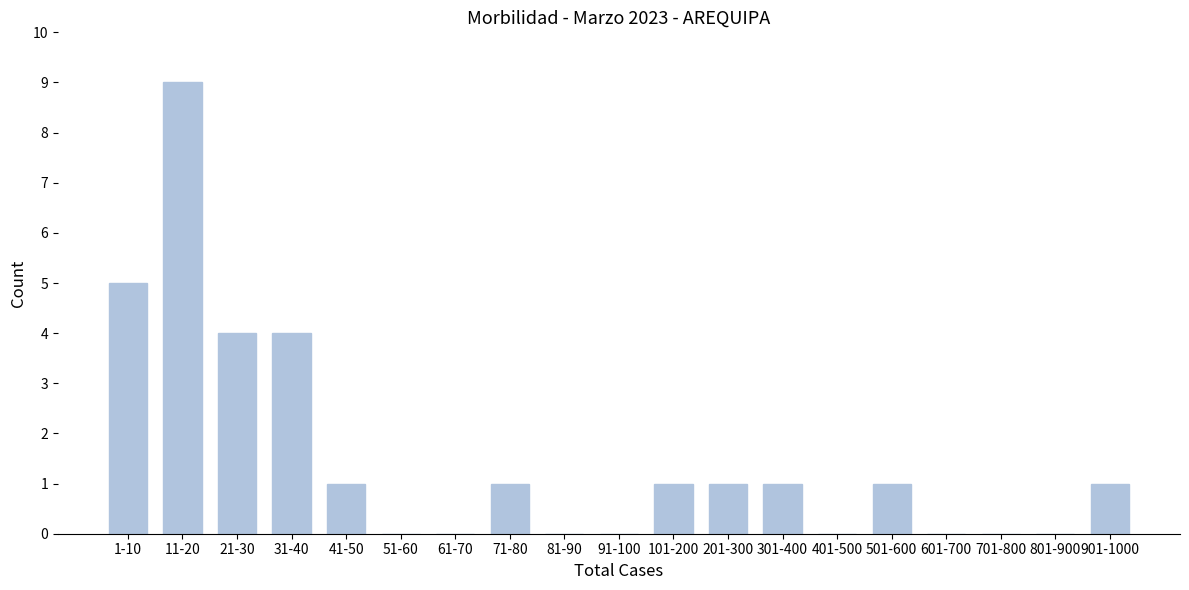

Reading left to right, extract all data points from this chart.

1-10=5	11-20=9	21-30=4	31-40=4	41-50=1	51-60=0	61-70=0	71-80=1	81-90=0	91-100=0	101-200=1	201-300=1	301-400=1	401-500=0	501-600=1	601-700=0	701-800=0	801-900=0	901-1000=1